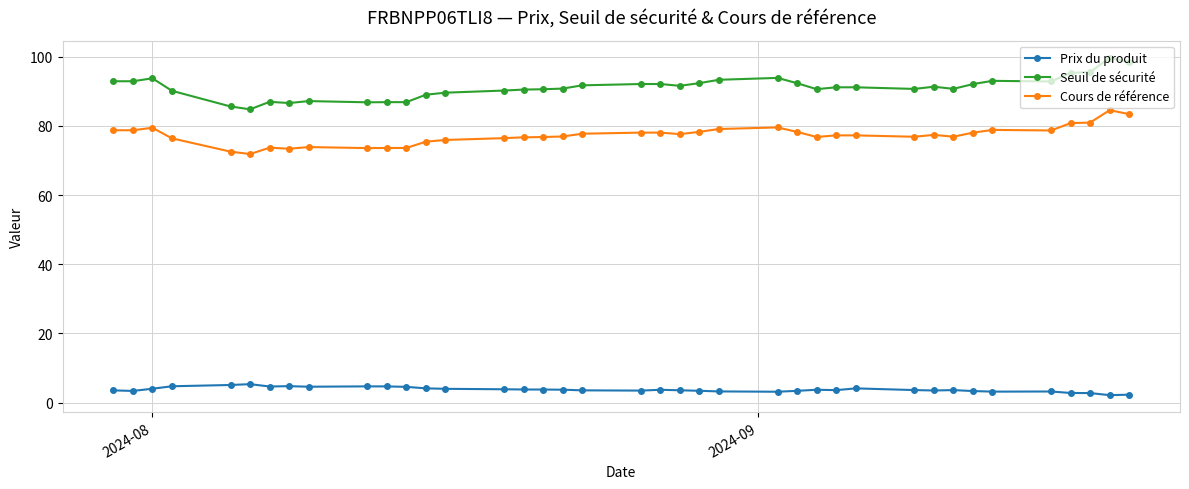

Does the chart have visible grid lines?

Yes